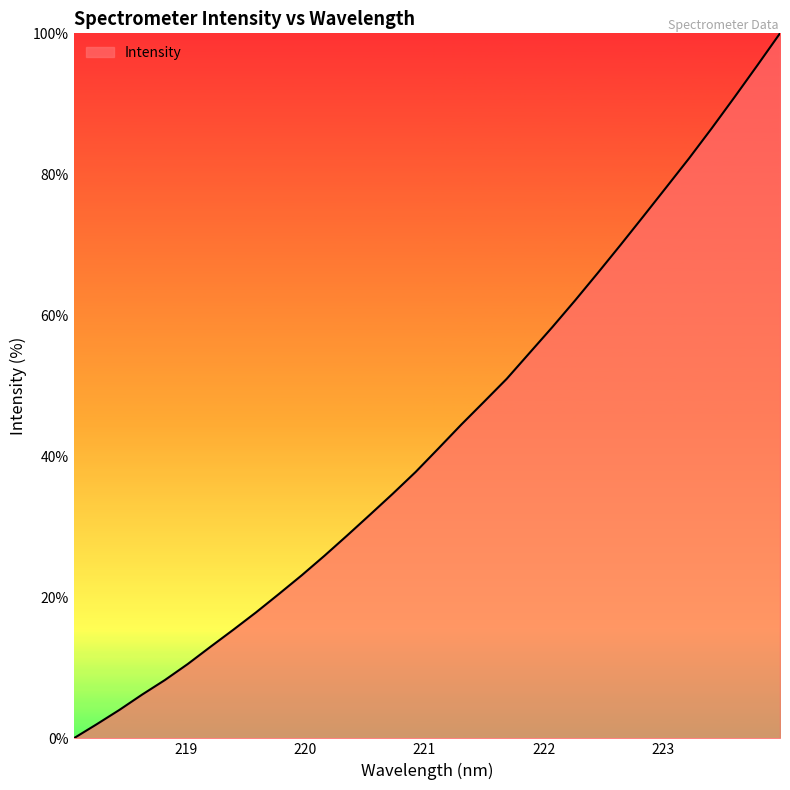

What is the greatest value displayed?

100.0